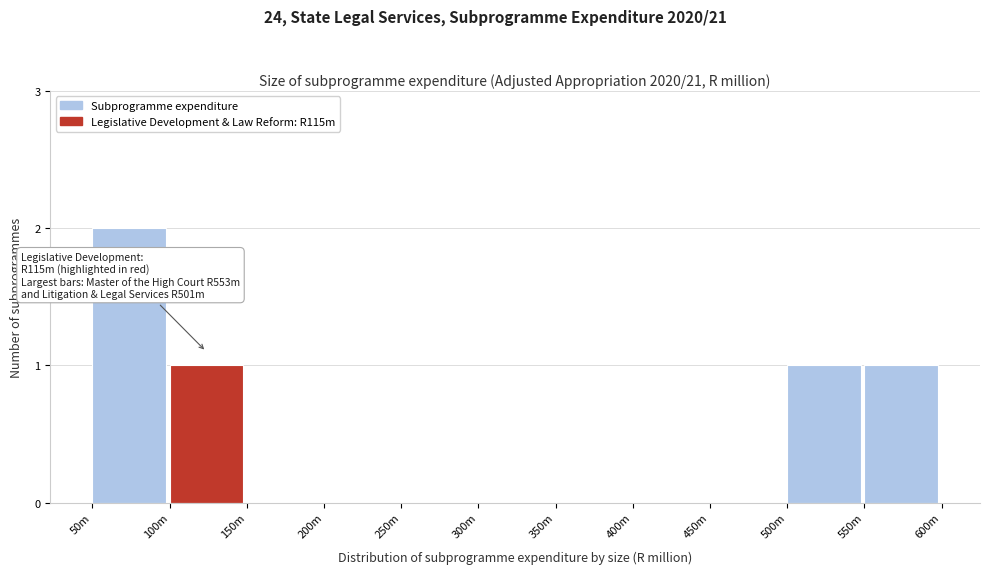

Reading left to right, extract all data points from this chart.

50m=2	100m=1	150m=0	200m=0	250m=0	300m=0	350m=0	400m=0	450m=0	500m=1	550m=1